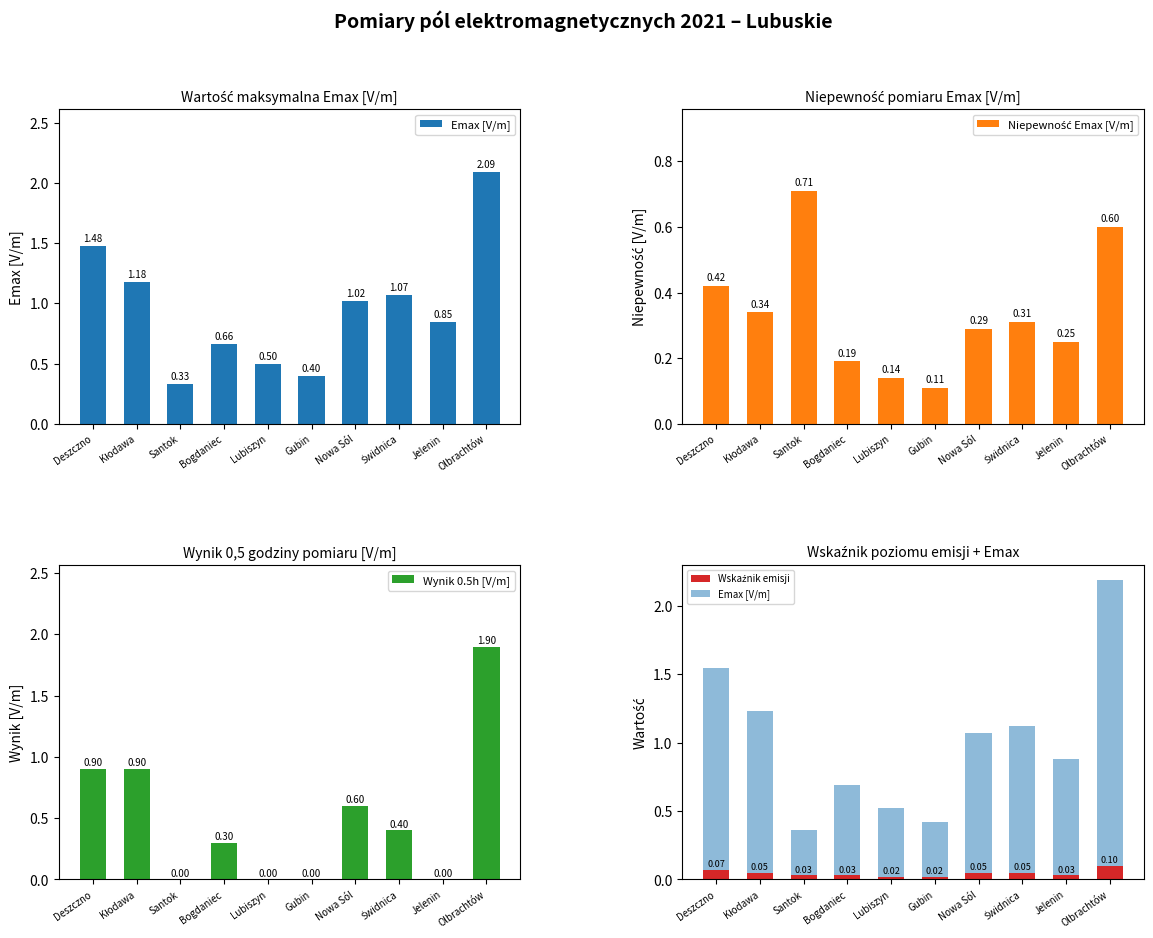

Reading left to right, list all the values displayed in this chart.

Emax [V/m]: Deszczno=1.5	Kłodawa=1.2	Santok=0.3	Bogdaniec=0.7	Lubiszyn=0.5	Gubin=0.4	Nowa Sól=1.0	Świdnica=1.1	Jelenin=0.8	Olbrachtów=2.1
Niepewność Emax [V/m]: Deszczno=0.4	Kłodawa=0.3	Santok=0.7	Bogdaniec=0.2	Lubiszyn=0.1	Gubin=0.1	Nowa Sól=0.3	Świdnica=0.3	Jelenin=0.2	Olbrachtów=0.6
Wynik 0.5h [V/m]: Deszczno=0.9	Kłodawa=0.9	Santok=0.0	Bogdaniec=0.3	Lubiszyn=0.0	Gubin=0.0	Nowa Sól=0.6	Świdnica=0.4	Jelenin=0.0	Olbrachtów=1.9
Wskaźnik emisji: Deszczno=0.1	Kłodawa=0.1	Santok=0.0	Bogdaniec=0.0	Lubiszyn=0.0	Gubin=0.0	Nowa Sól=0.1	Świdnica=0.1	Jelenin=0.0	Olbrachtów=0.1